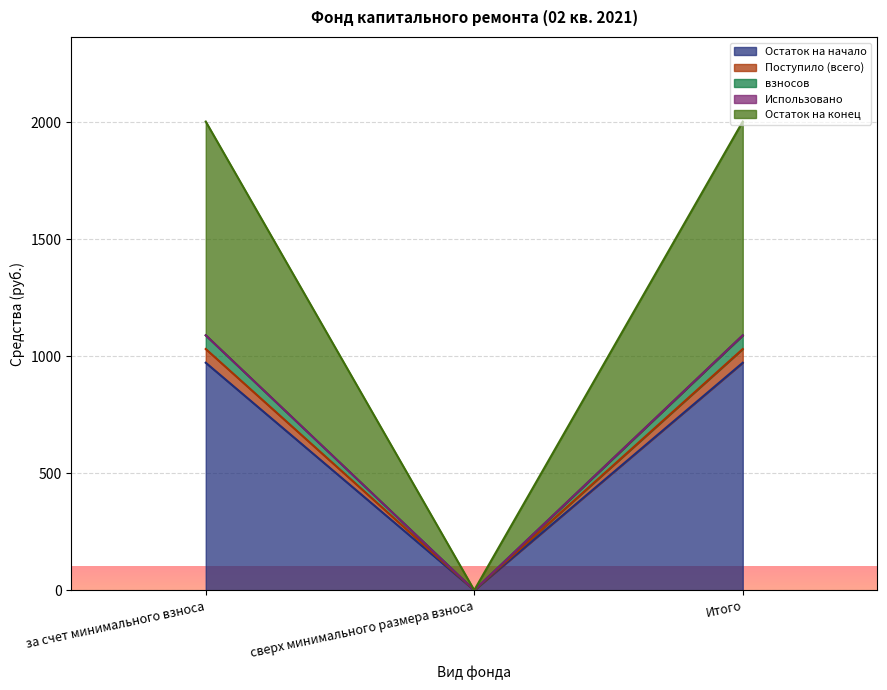

How many lines are shown in the chart?

5